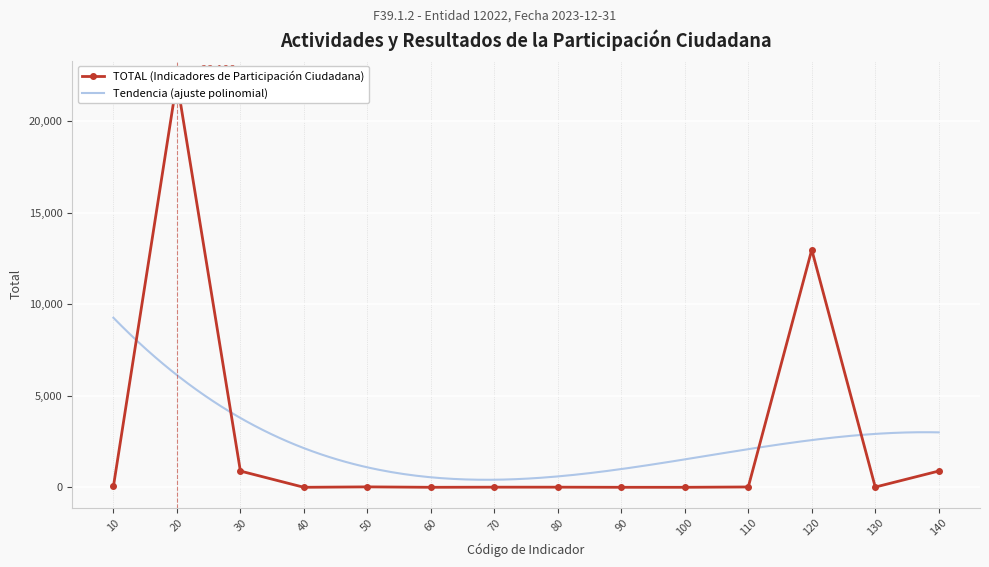

Rank the categories by value from lowest to highest.

40, 60, 90, 100, 70, 80, 130, 110, 50, 10, 30, 140, 120, 20